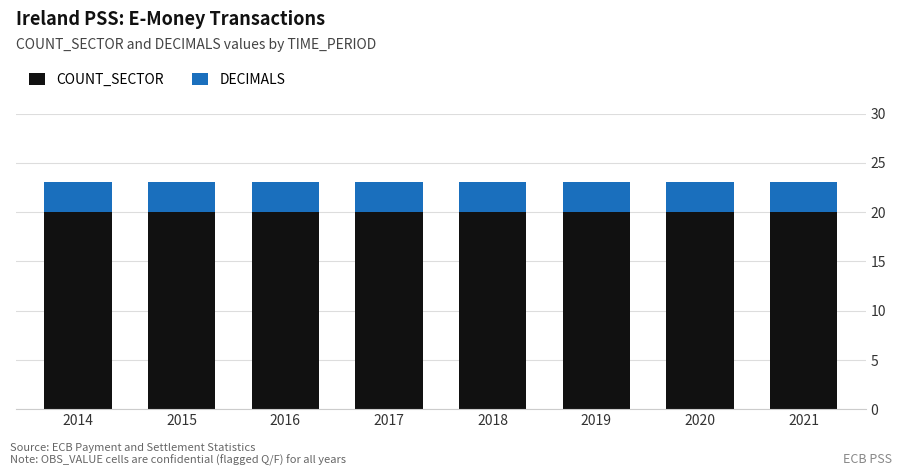

What is the total value across all series at 2017?

23